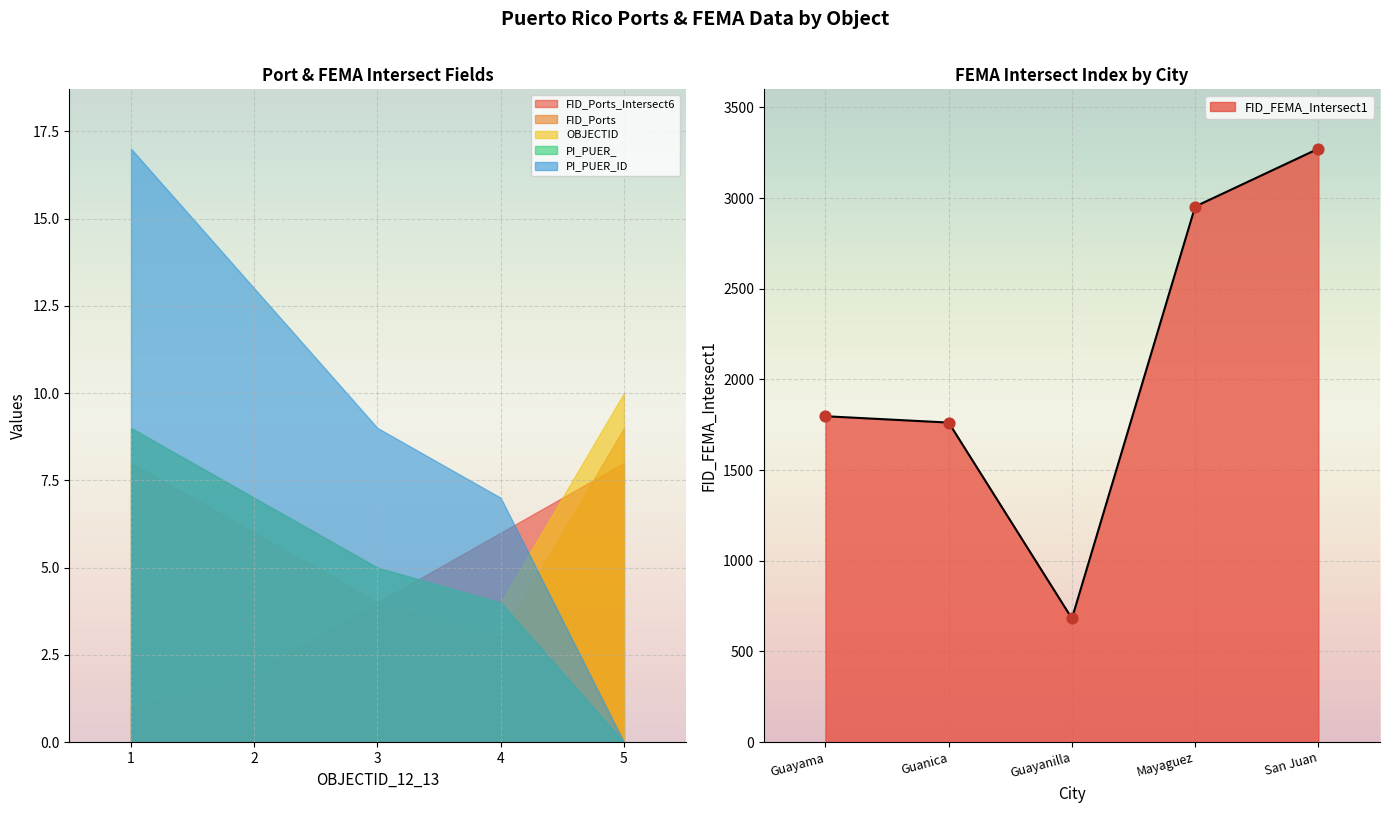

Is the value of FID_Ports_Intersect6 at 1 greater than the value of PI_PUER_ at 5?

Yes